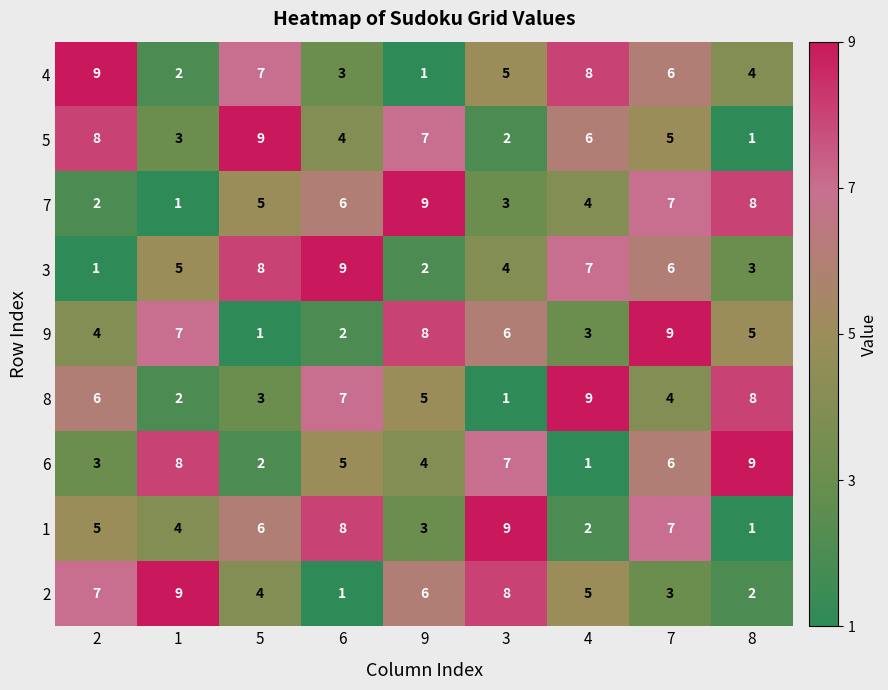

At 3, list the series in order from smallest to largest.

8, 5, 7, 3, 4, 9, 6, 2, 1